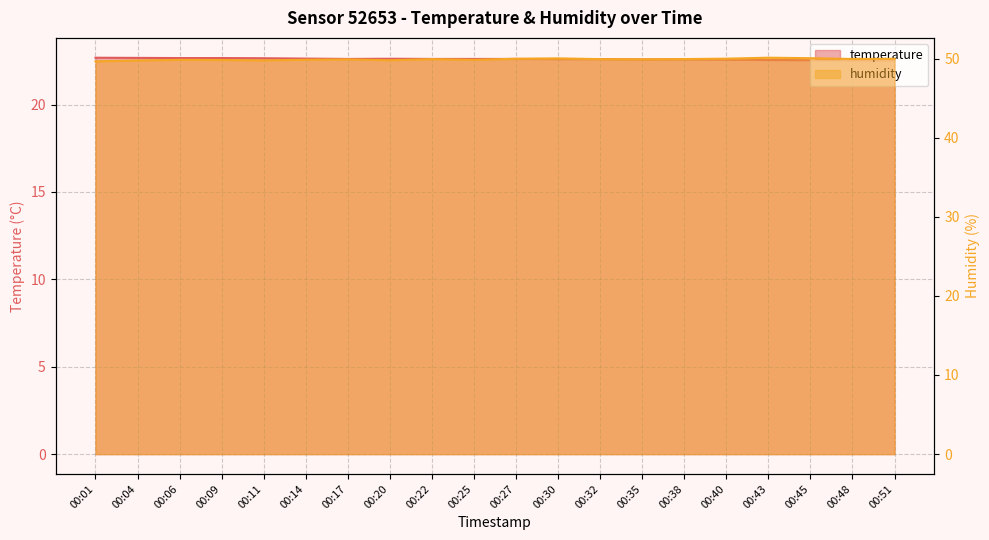

Rank the series at 00:43 from highest to lowest value.

humidity, temperature